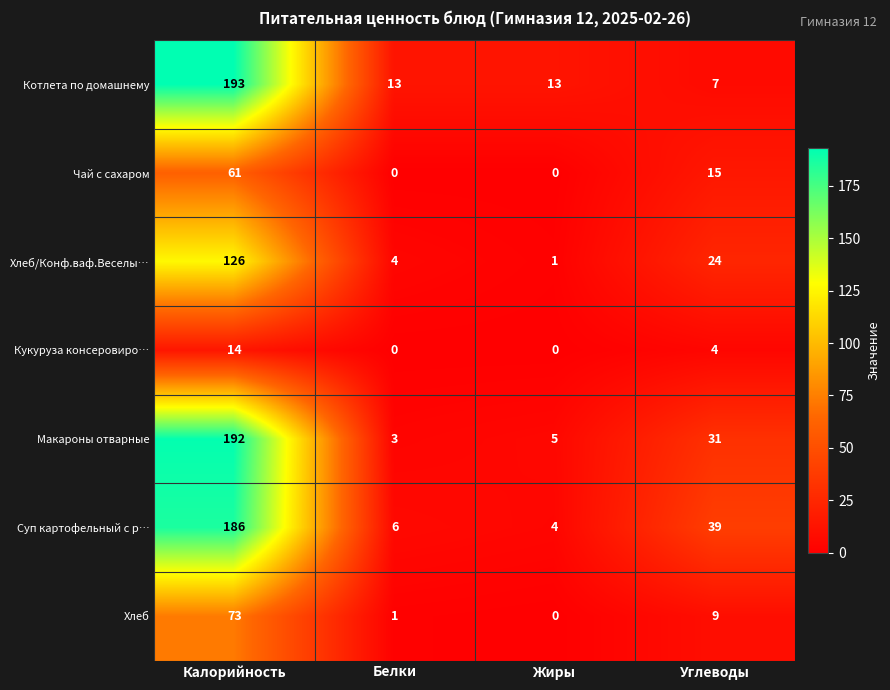

True or false: Макароны отварные has a value of 3 at Белки.

True